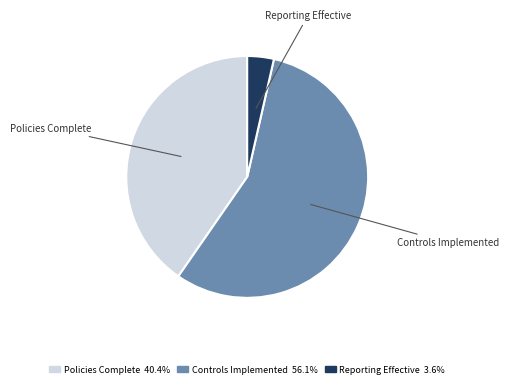

Is Controls Implemented the majority of the pie?

Yes